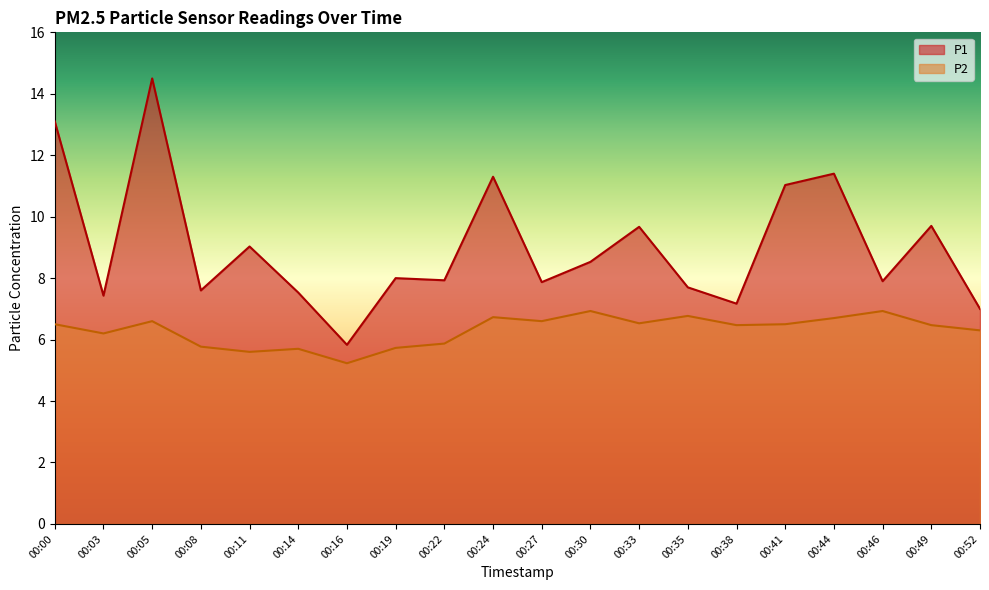

True or false: P1 and P2 intersect in this chart.

False